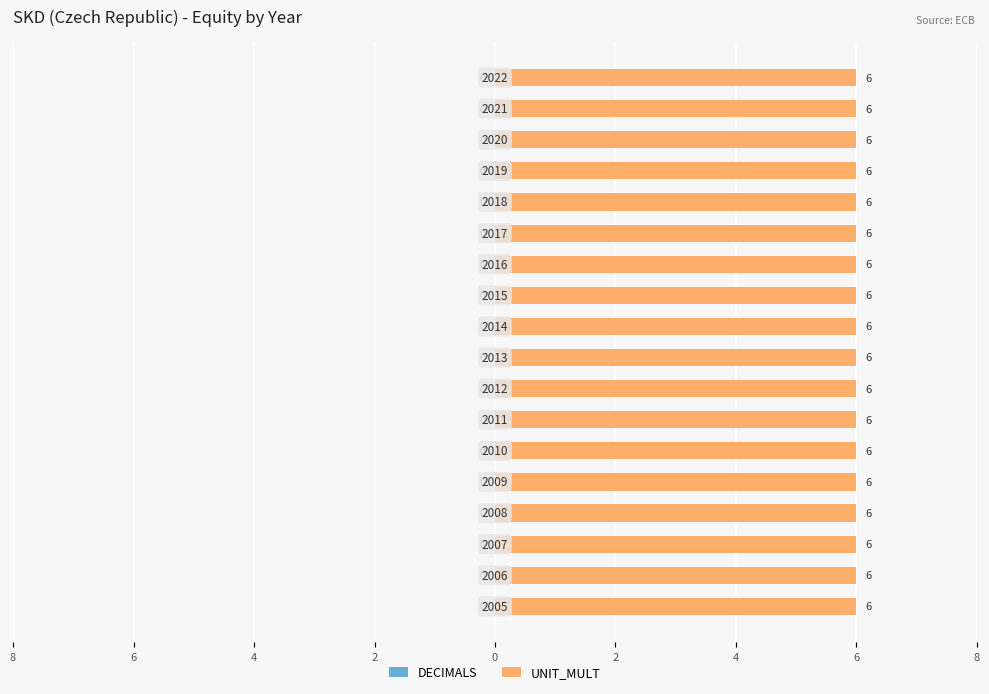

At 2011, list the series in order from largest to smallest.

UNIT_MULT, DECIMALS